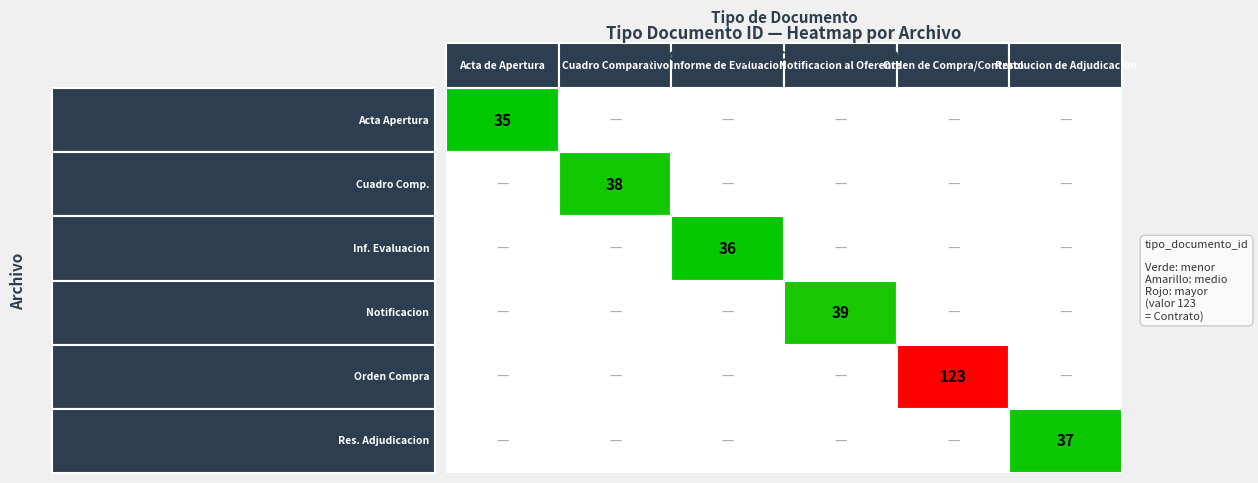

Is it true that the value at tipo_documento_id is 23?

False